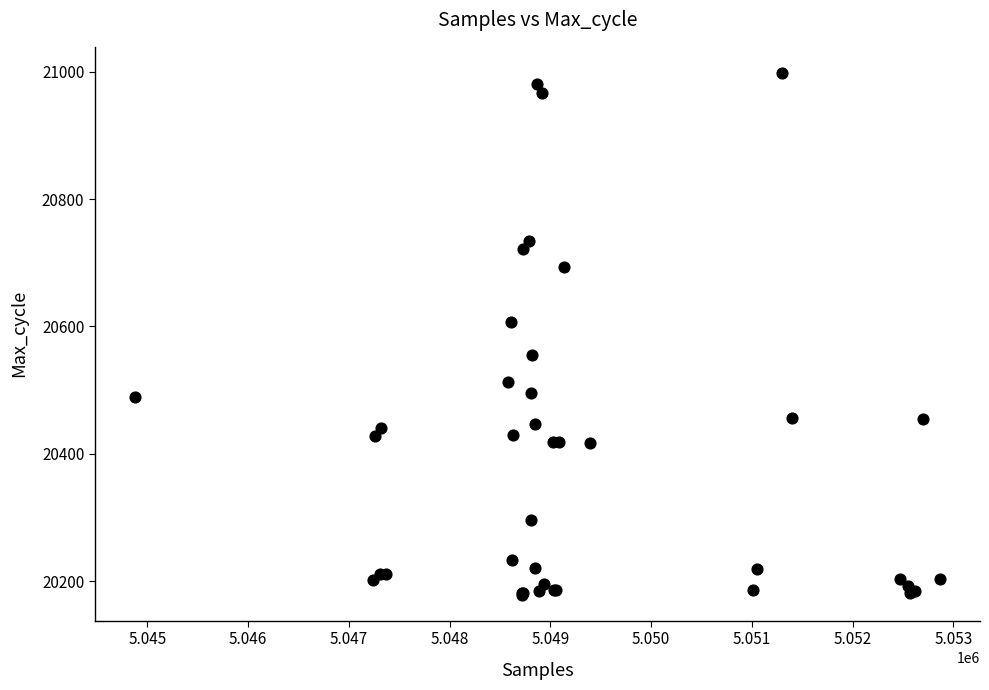

What Y value in the scatter plot is closest to 20588?

20607